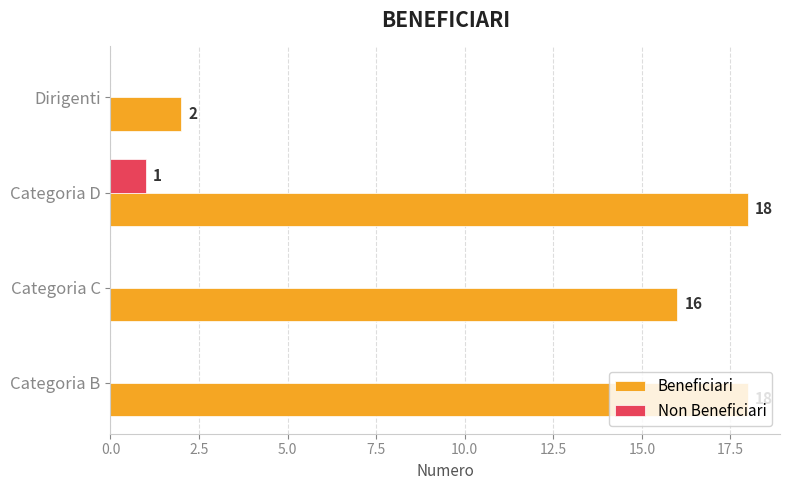

What is the highest value of the Beneficiari series?

18